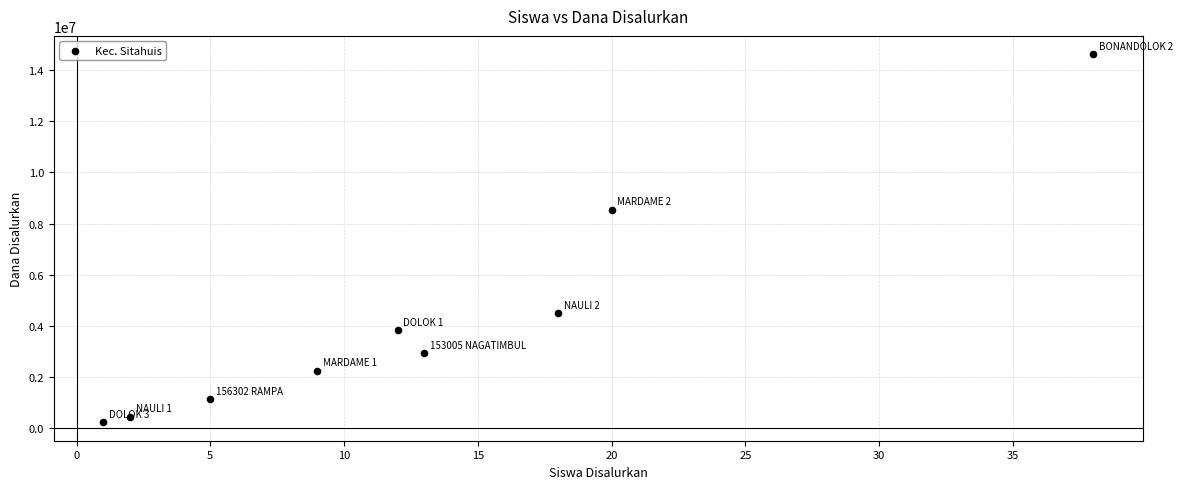

What is the average X value?

13